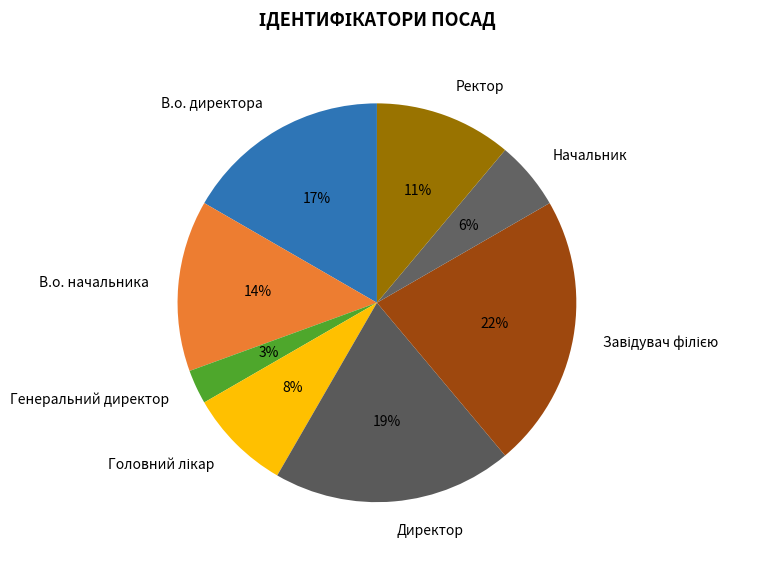

To the nearest percent, what is the difference between the В.о. директора and Ректор slice percentages?

6%